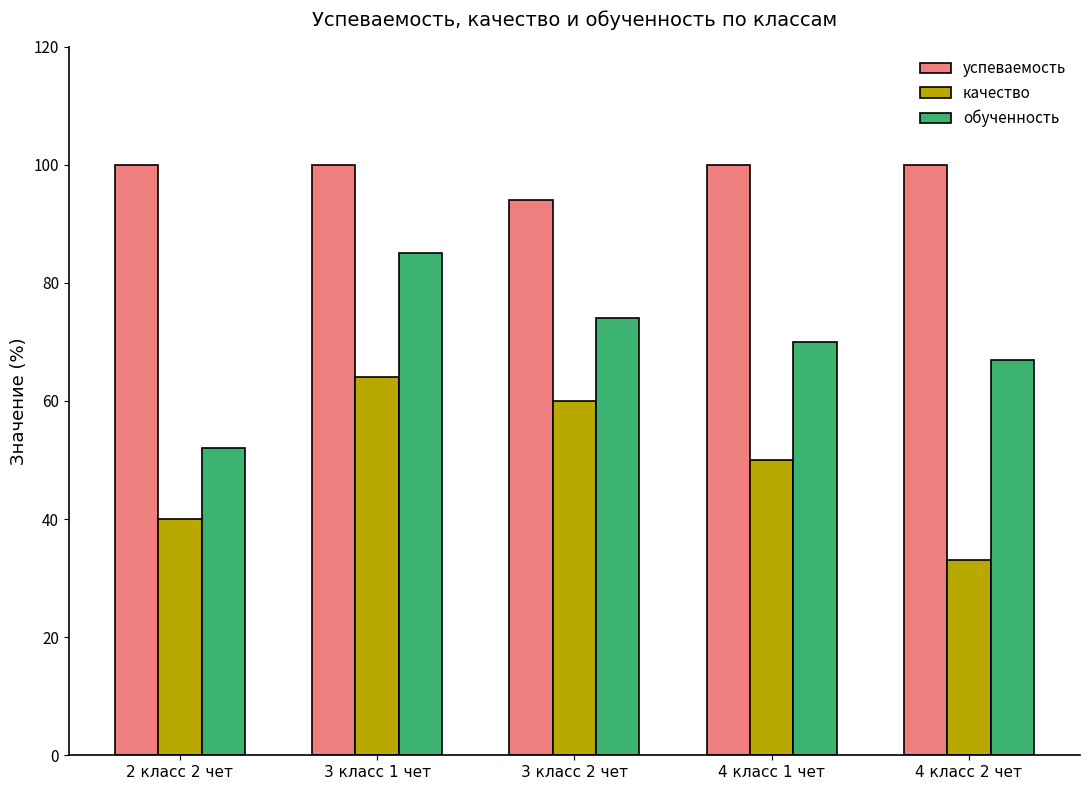

What is the average value of the качество series?

49